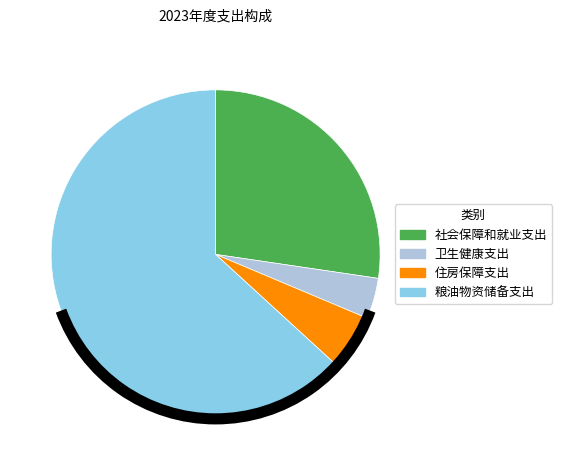

Rank the categories by value from lowest to highest.

卫生健康支出, 住房保障支出, 社会保障和就业支出, 粮油物资储备支出